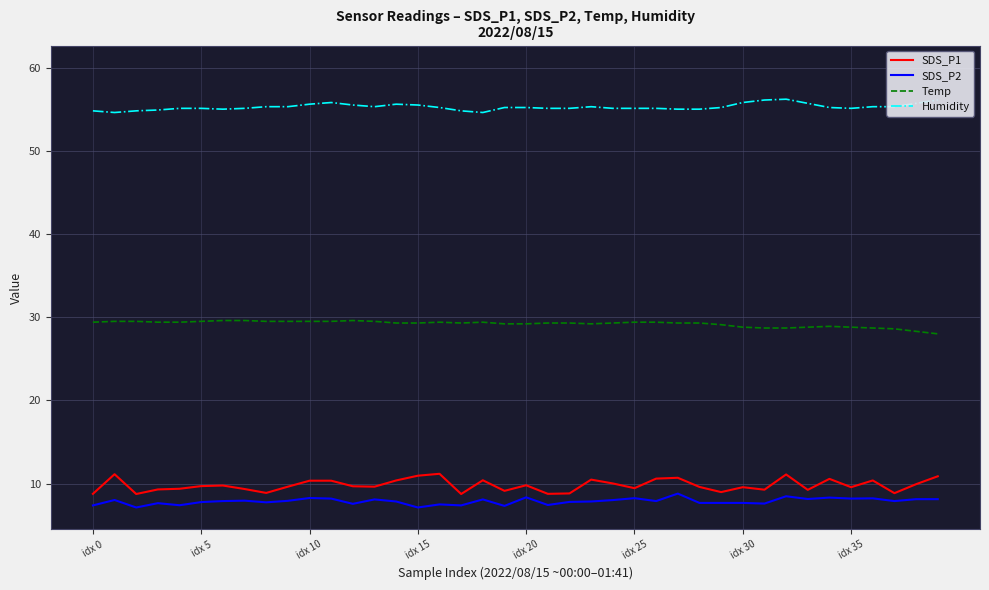

Which series has the largest total across all categories?

Humidity